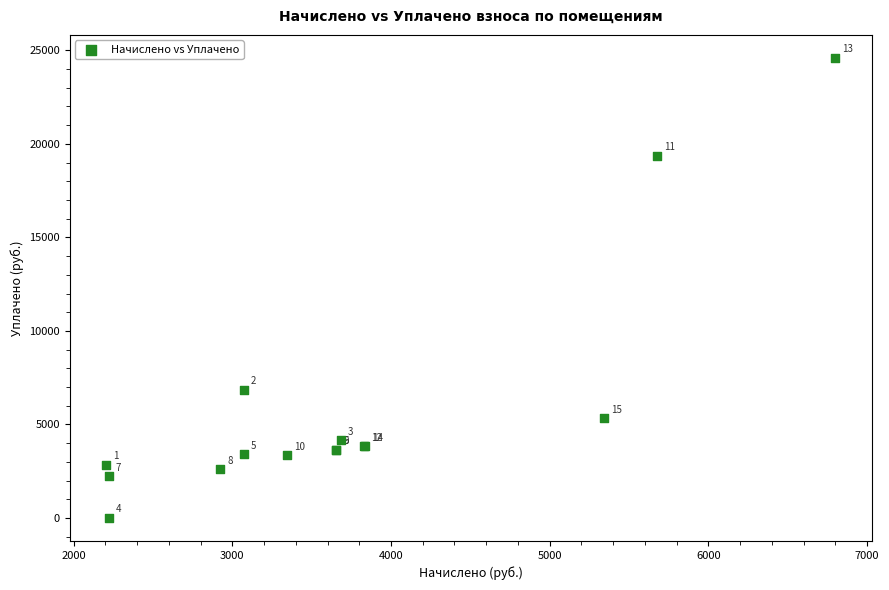

What Y value in the scatter plot is closest to 12298?

6842.9